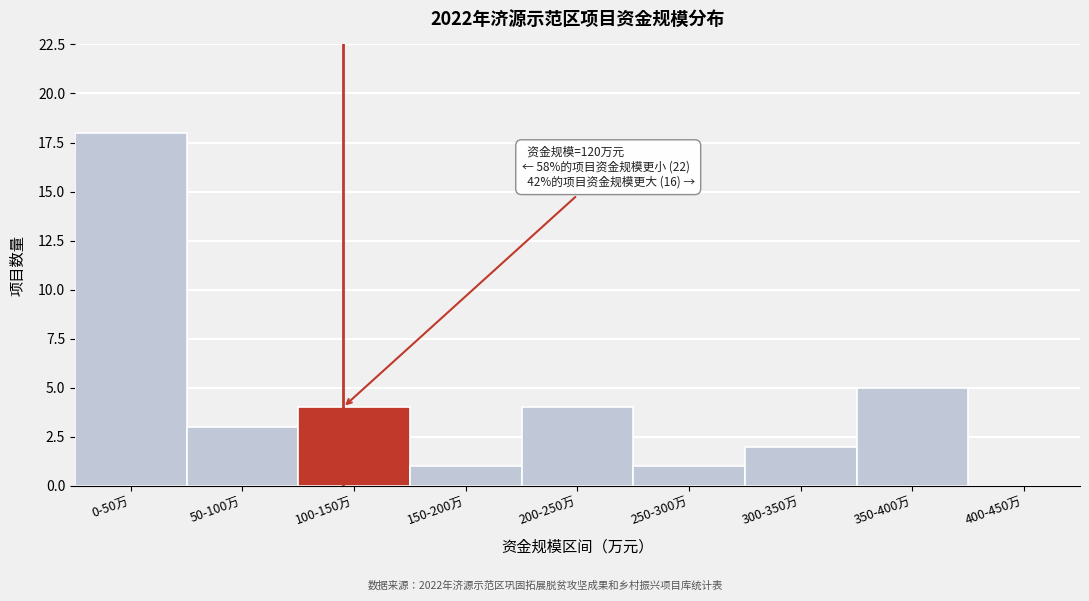

Reading left to right, what are all the values shown in this chart?

0-50万=18	50-100万=3	100-150万=4	150-200万=1	200-250万=4	250-300万=1	300-350万=2	350-400万=5	400-450万=0